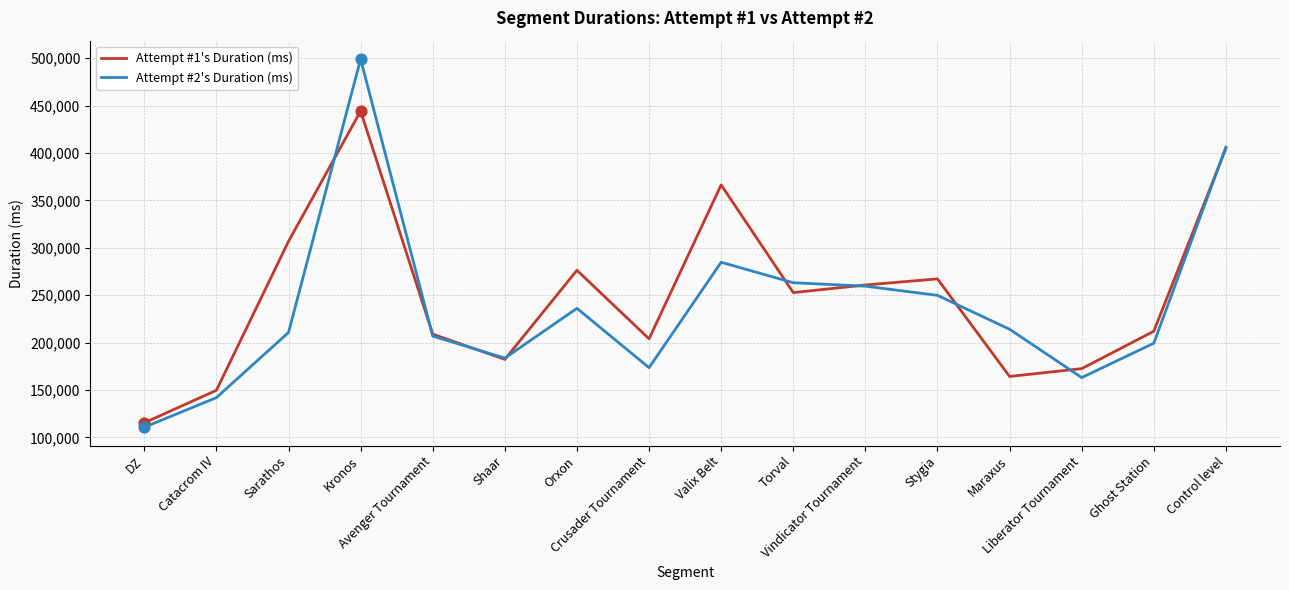

What are all the series names shown in the legend?

Attempt #1's Duration (ms), Attempt #2's Duration (ms)